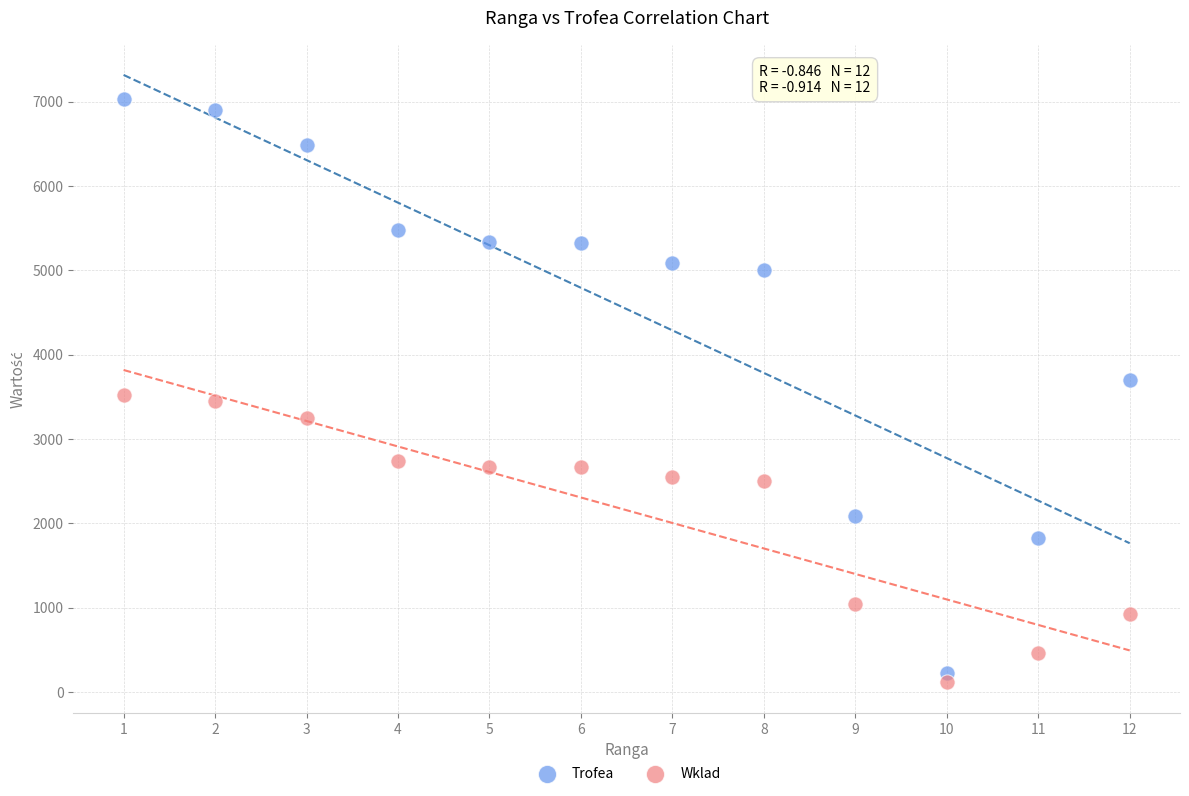

Which series has the widest spread of Y values?

Trofea